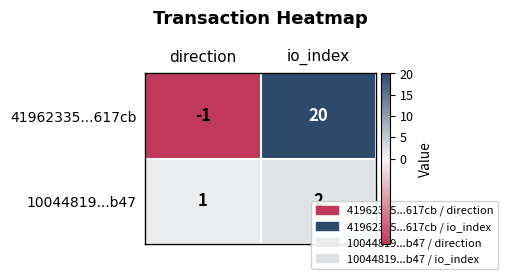

At which label is 10044819...b47 closest to 1?

direction